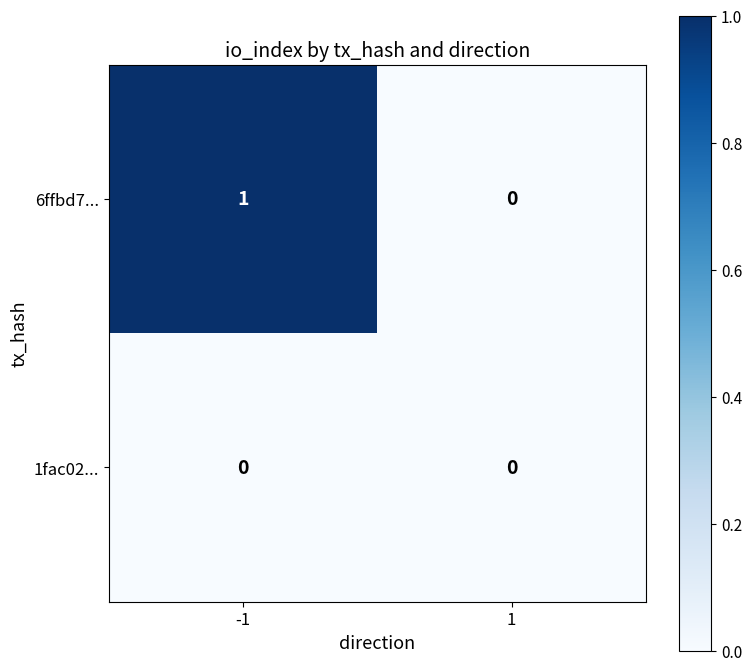

Reading left to right, extract all data points from this chart.

6ffbd7...: -1=1	1=0
1fac02...: -1=0	1=0